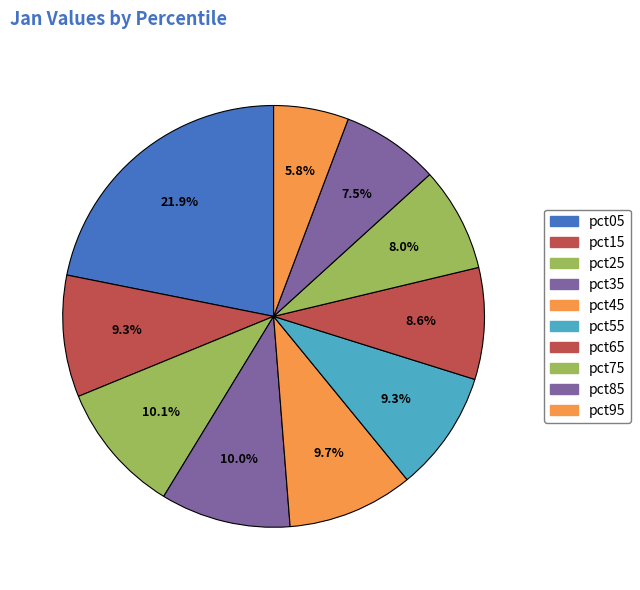

What percentage do pct25 and pct55 together represent?

19.3%